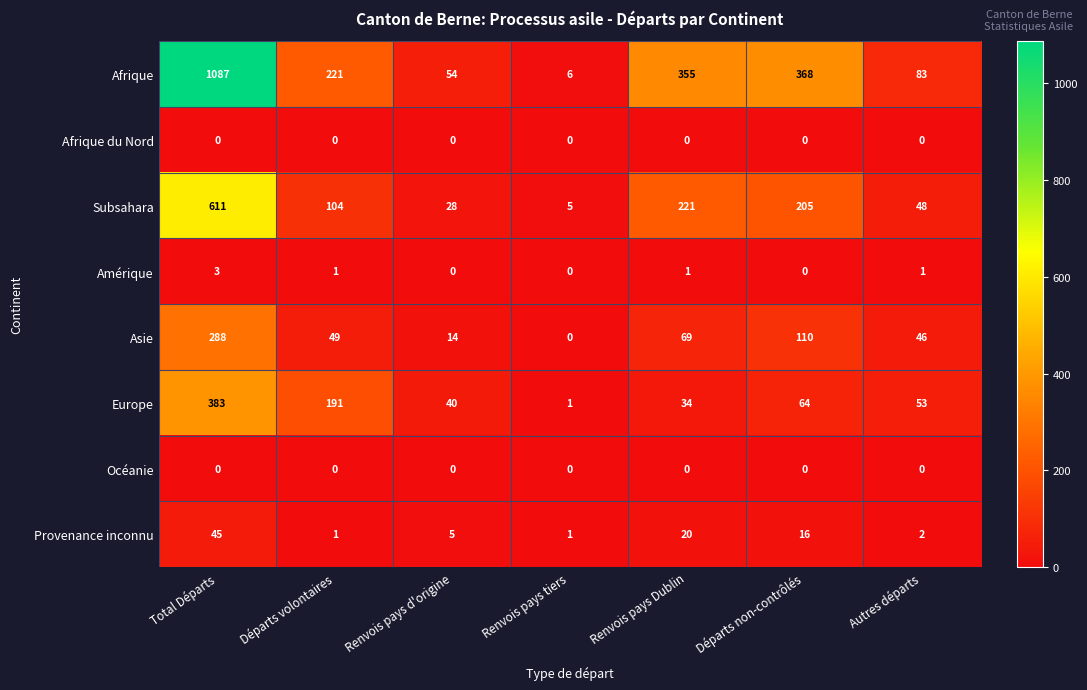

At which category is the sum across all series the highest?

Total Départs